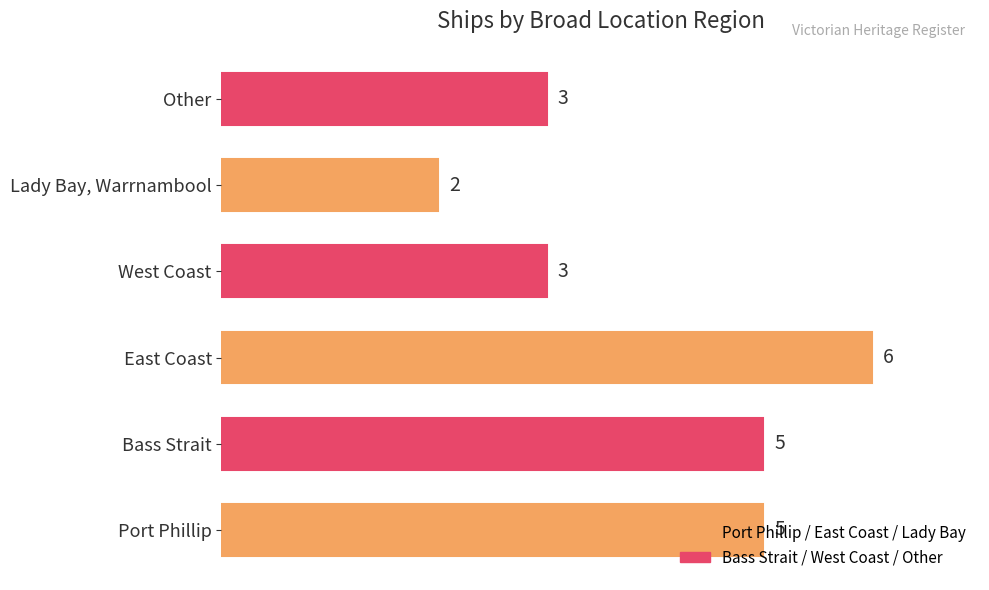

What is the difference between the second highest and minimum values?

3